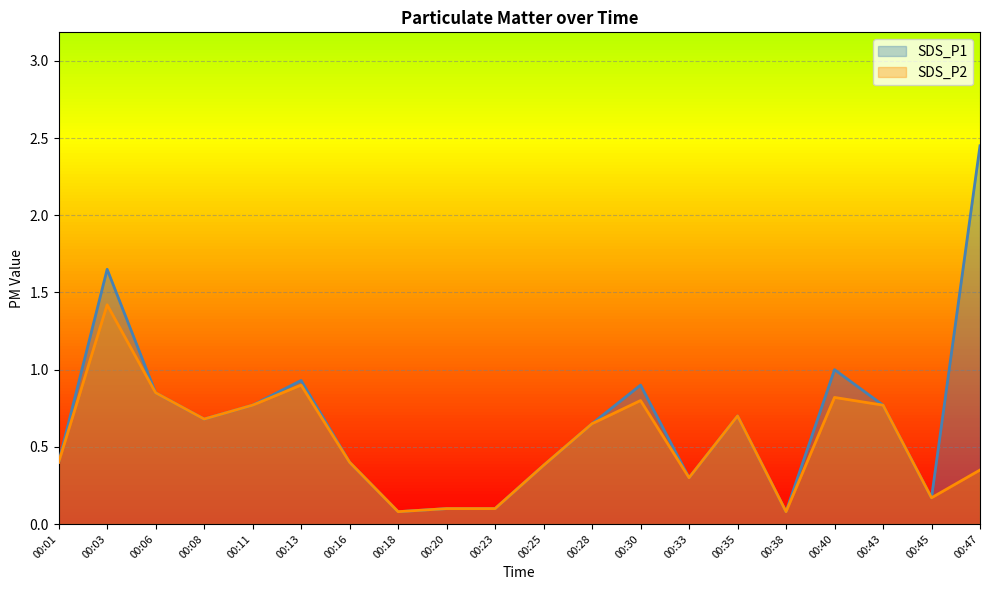

Read the SDS_P1 value at 00:23.

0.1